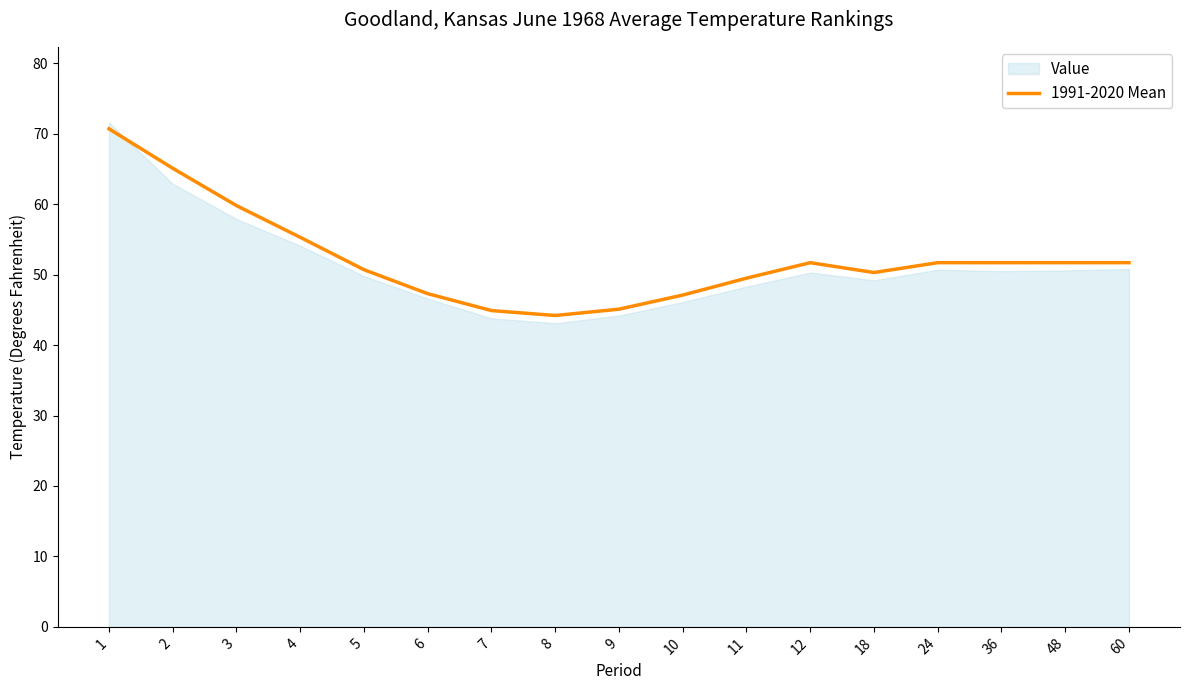

What is the greatest value displayed?

70.7